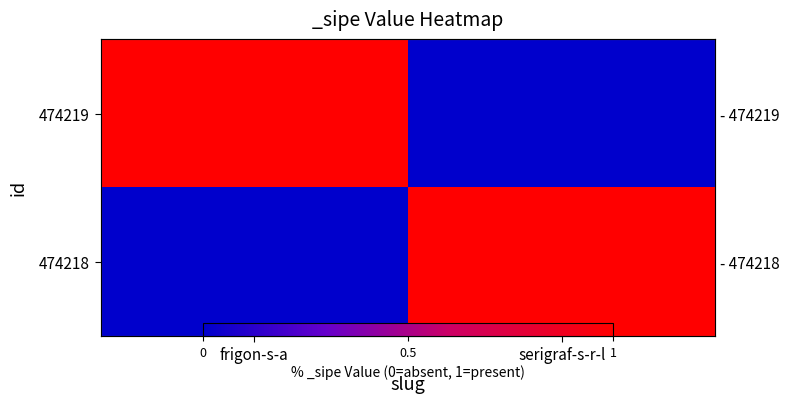

What is the spread (max minus min) of values at serigraf-s-r-l?

1